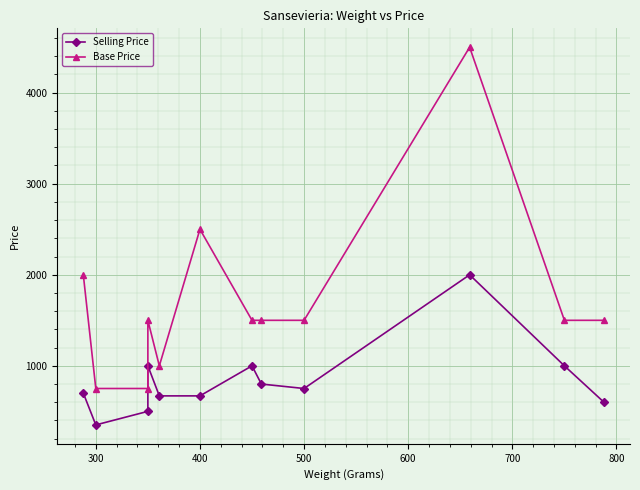

Which series has the largest range (max minus min)?

Base Price